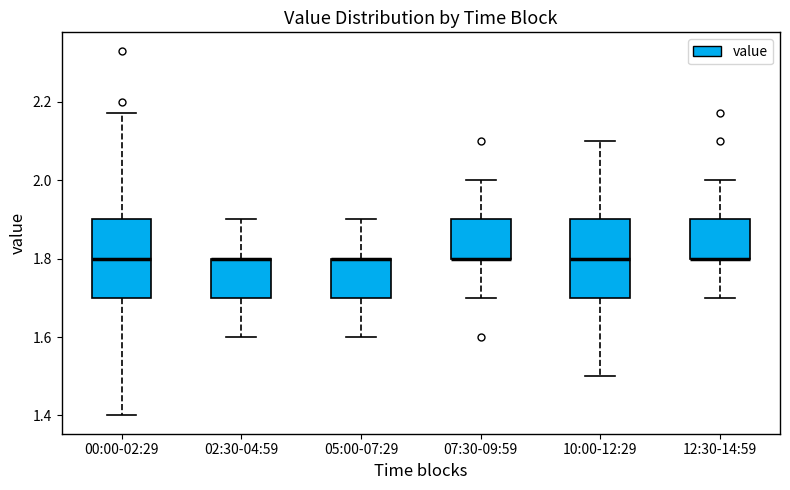

Where does the upper whisker of the box for 12:30-14:59 end on the y-axis? The values are not printed on the chart, so give them approximately, as read against the axis.

2.00